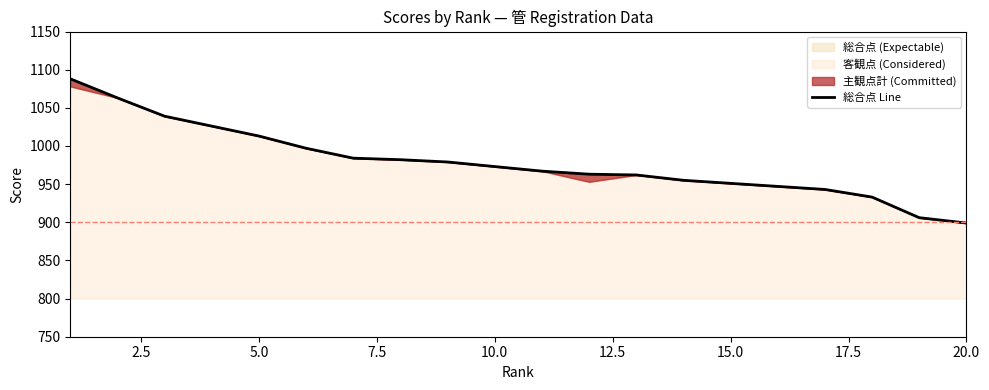

Reading left to right, transcribe all the data shown in this chart.

1088	1063	1039	1026	1013	997	984	982	979	973	967	963	962	955	951	947	943	933	906	899